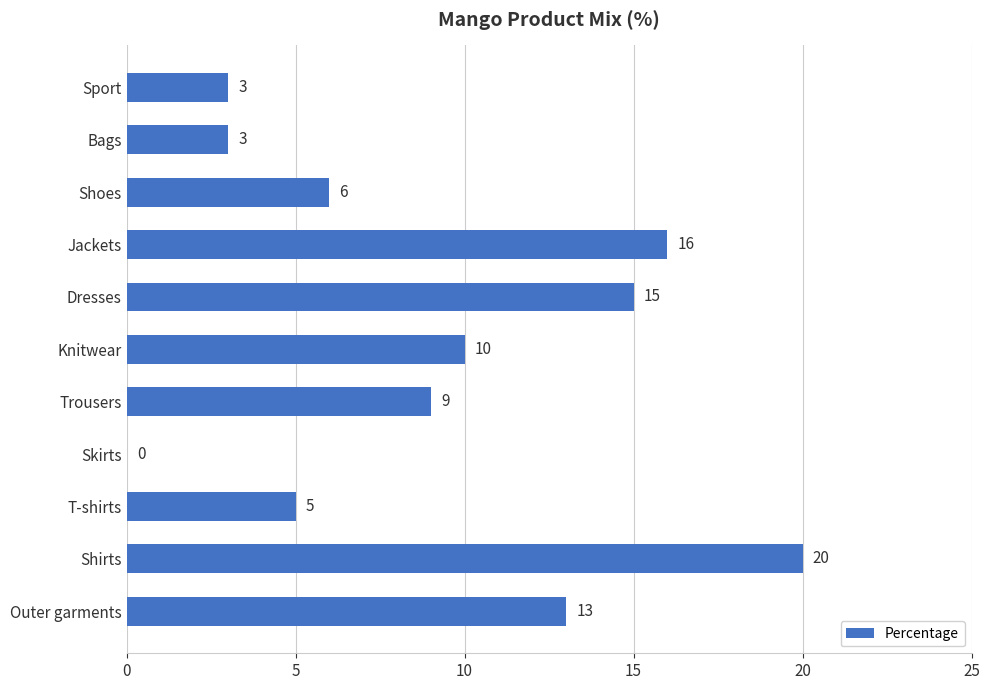

What is the greatest value displayed?

20